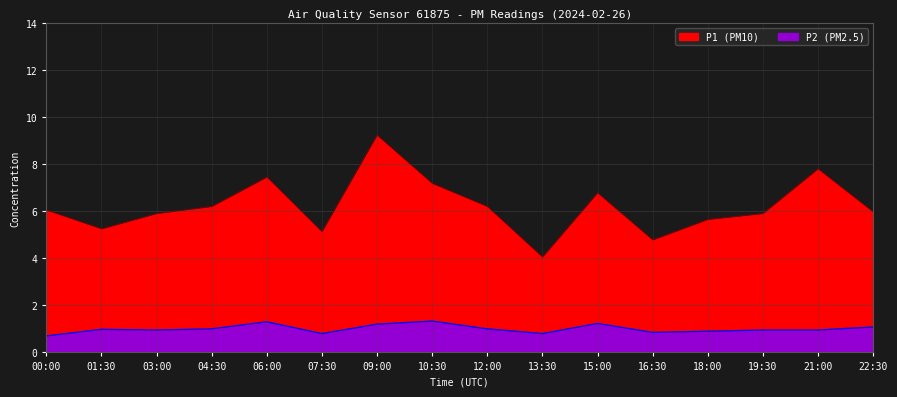

What are all the series names shown in the legend?

P1, P2